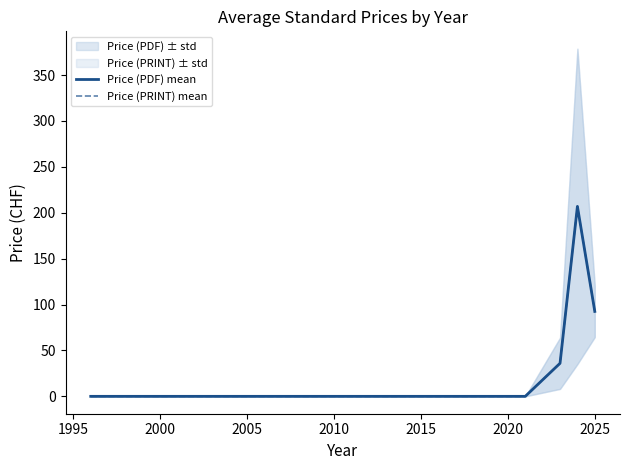

Is the value of Price (PDF) mean at 2030 greater than the value of Price (PRINT) mean at 1990?

No